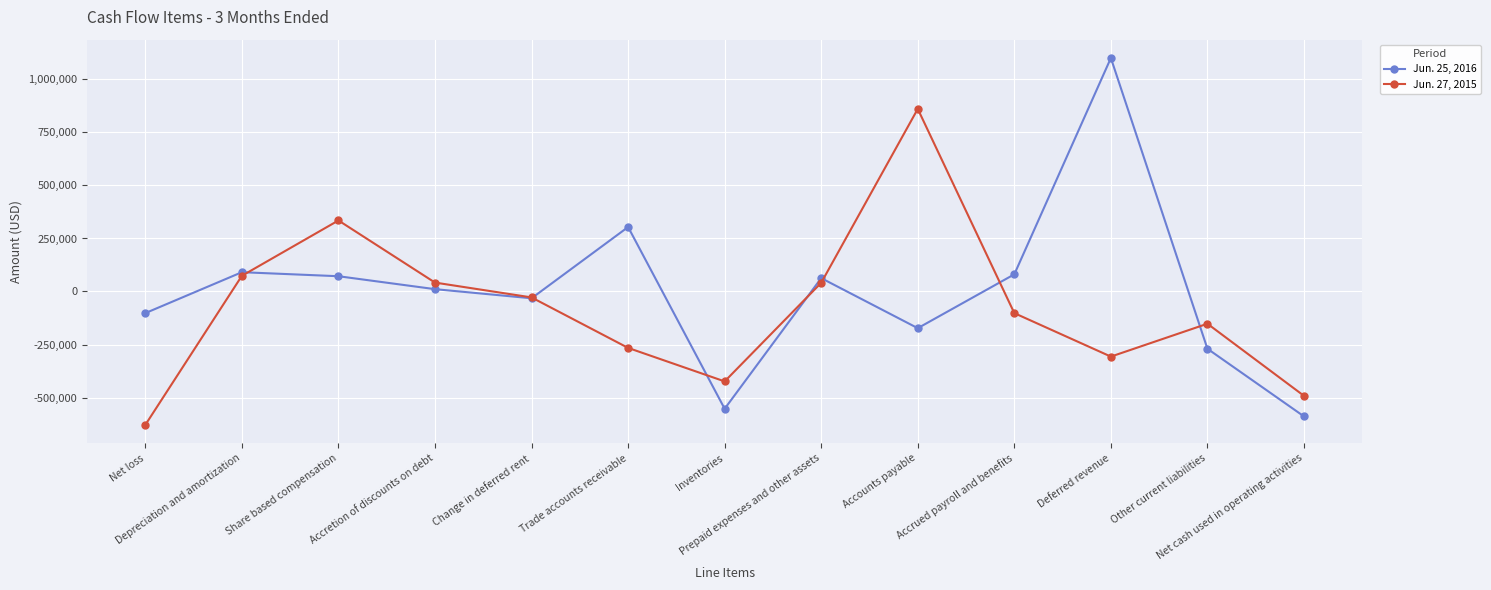

Where does the Jun. 25, 2016 series first go above 11000?

Depreciation and amortization